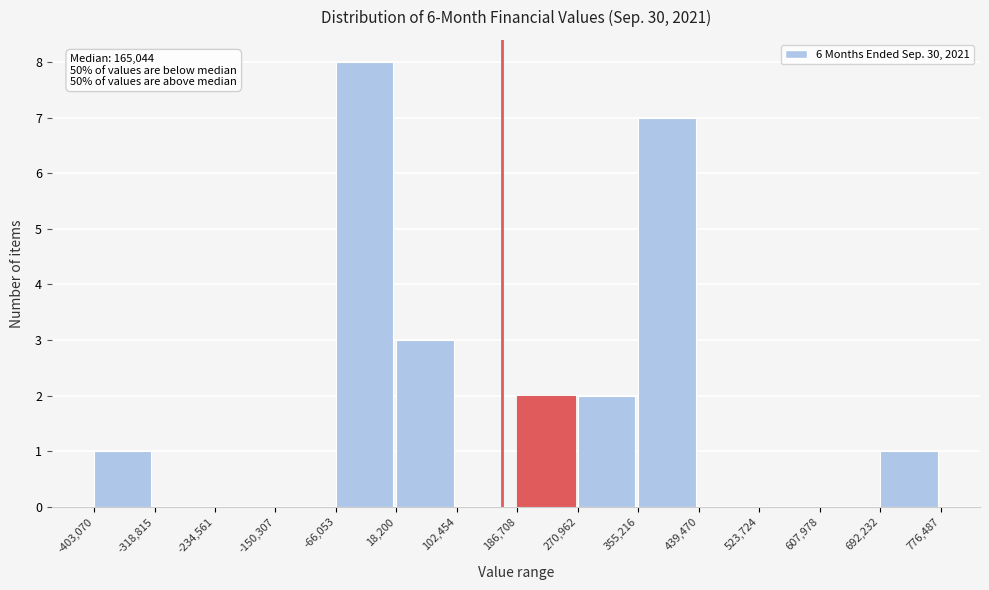

Which range on the x-axis has the tallest bar?

-66,053 to 18,200